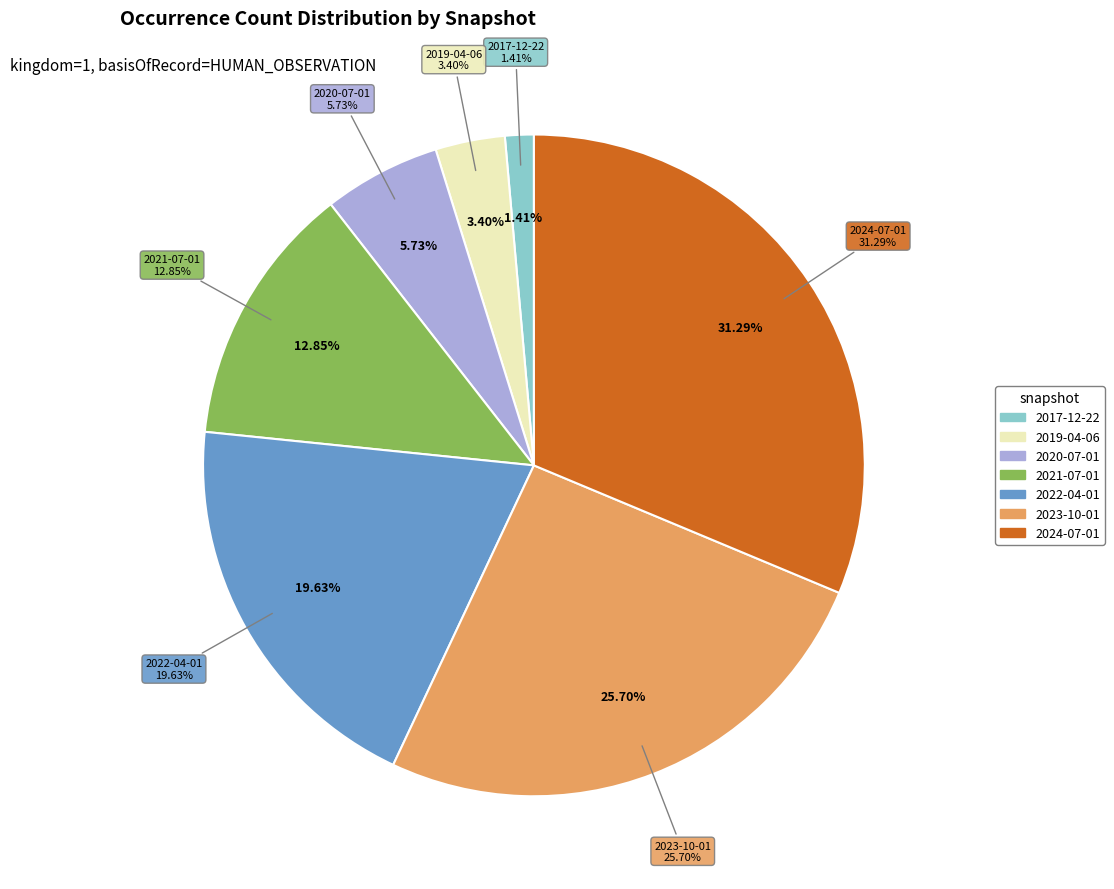

Is the sum of 2024-07-01 and 2019-04-06 greater than half?

No